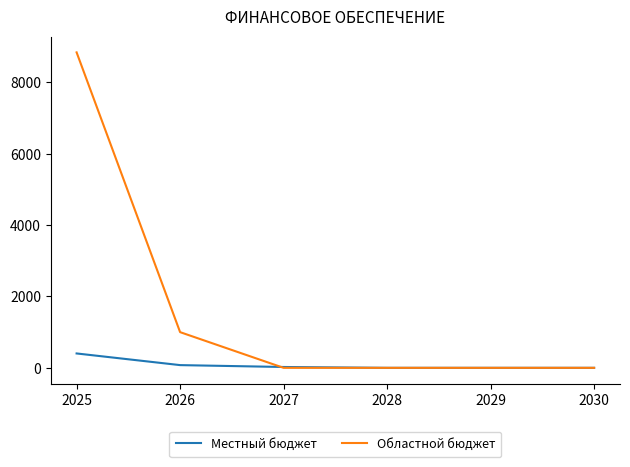

The Местный бюджет series shows 0.0 at 2028. True or false?

True